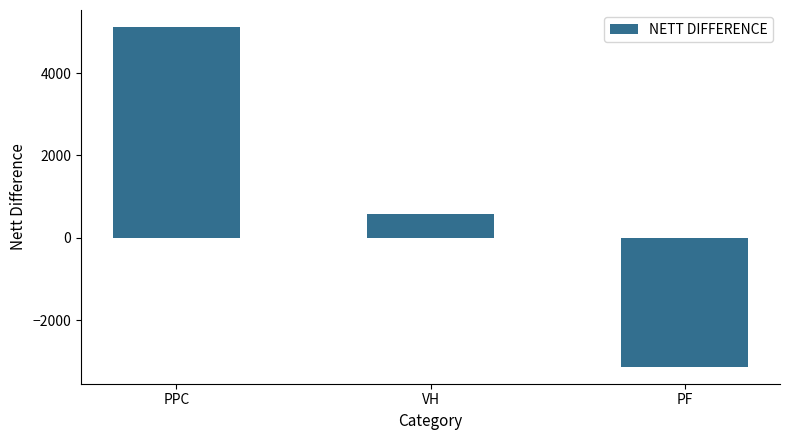

Between VH and PF, which is larger?

VH